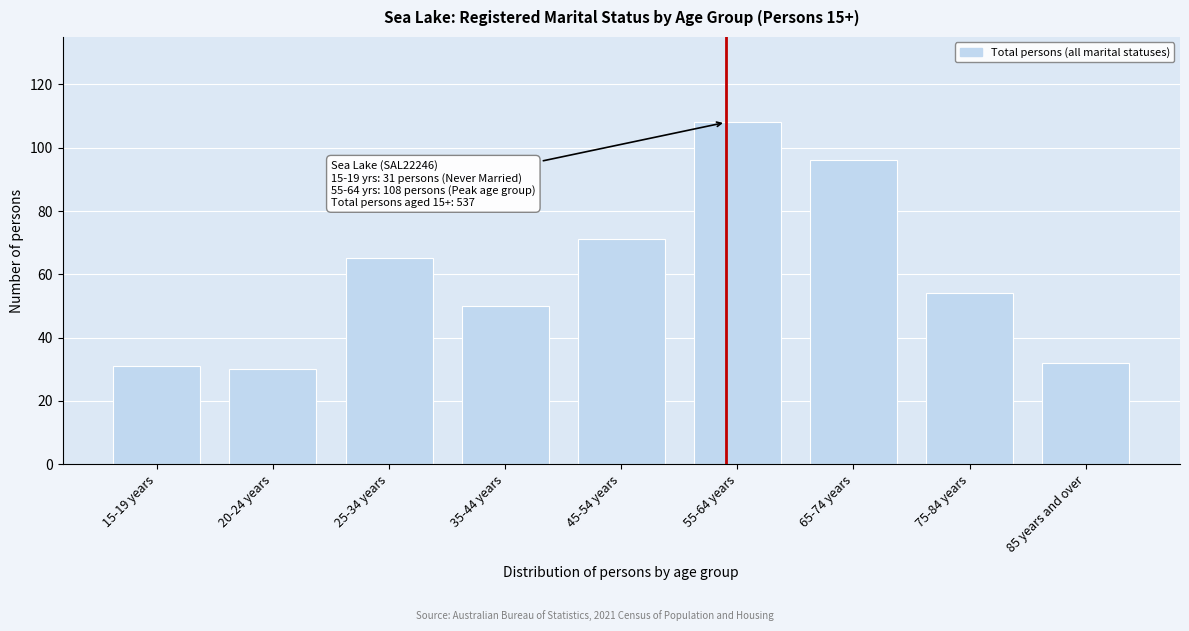

Reading left to right, what are all the values shown in this chart?

31	30	65	50	71	108	96	54	32